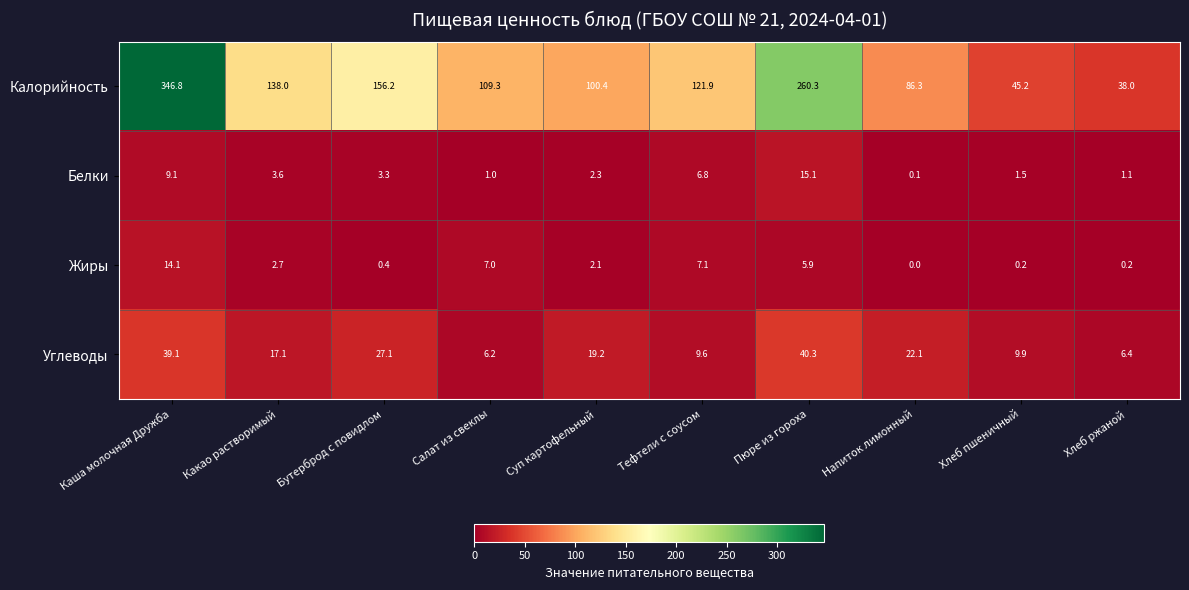

At which label does Белки first exceed 3?

Каша молочная Дружба